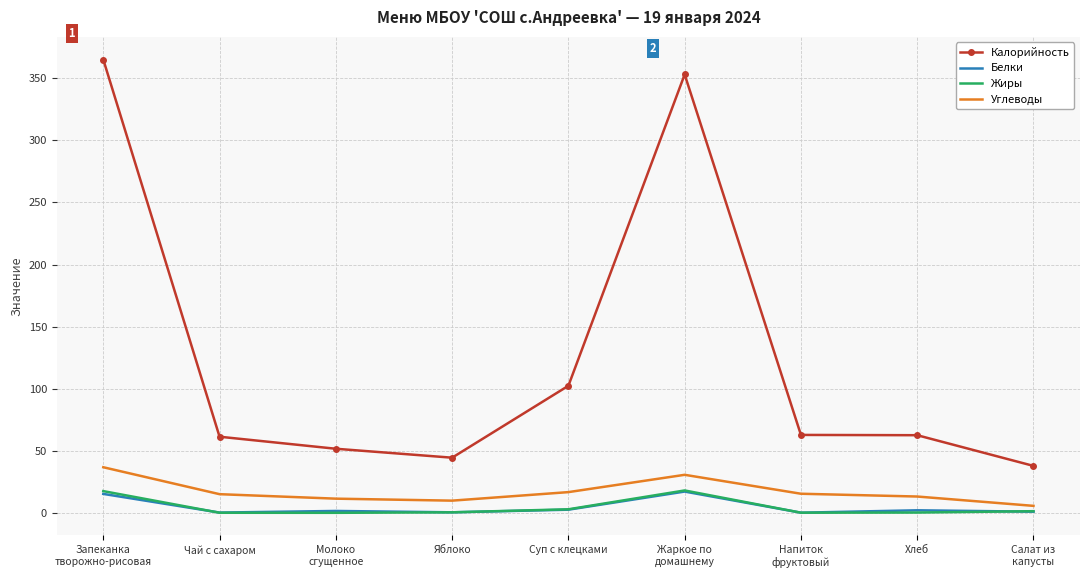

True or false: Углеводы has a value of 15.0 at Чай с сахаром.

True